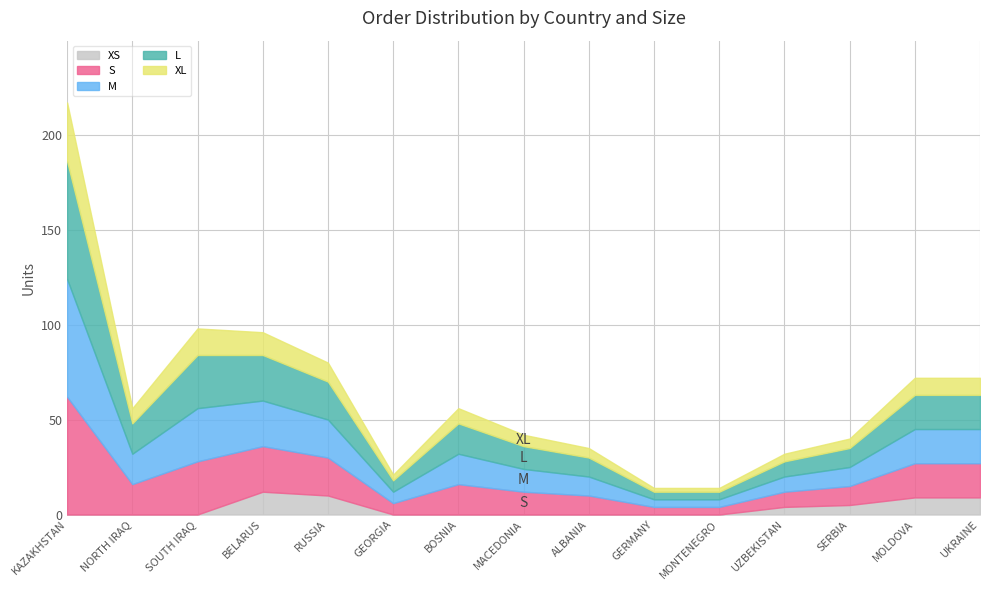

The value of S at MOLDOVA is 27. True or false?

False